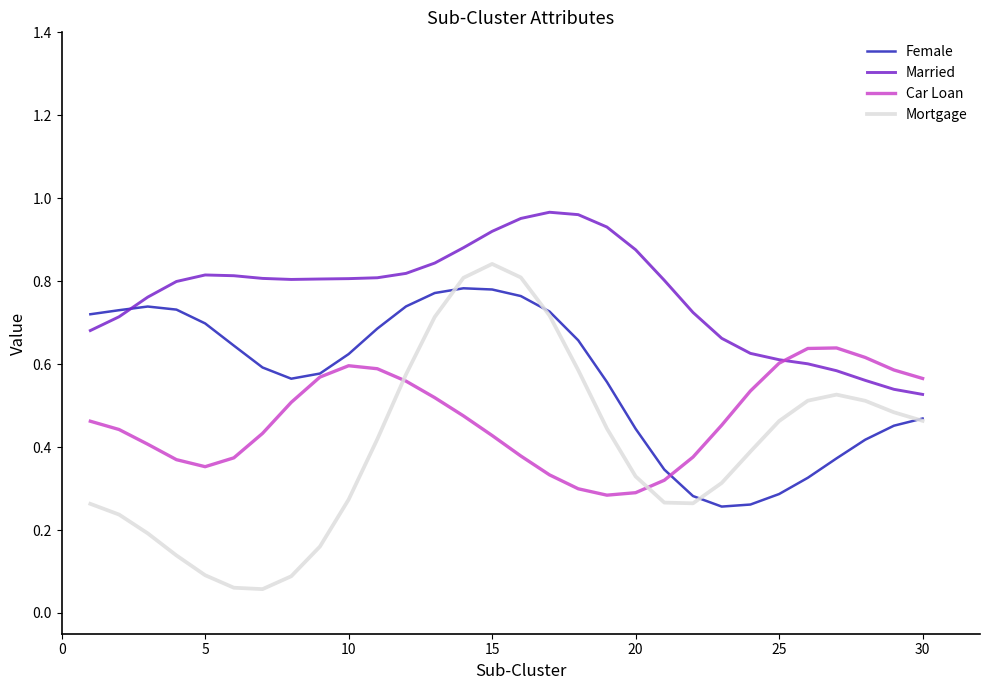

Rank the series by their average value, from lowest to highest.

Mortgage, Car Loan, Female, Married